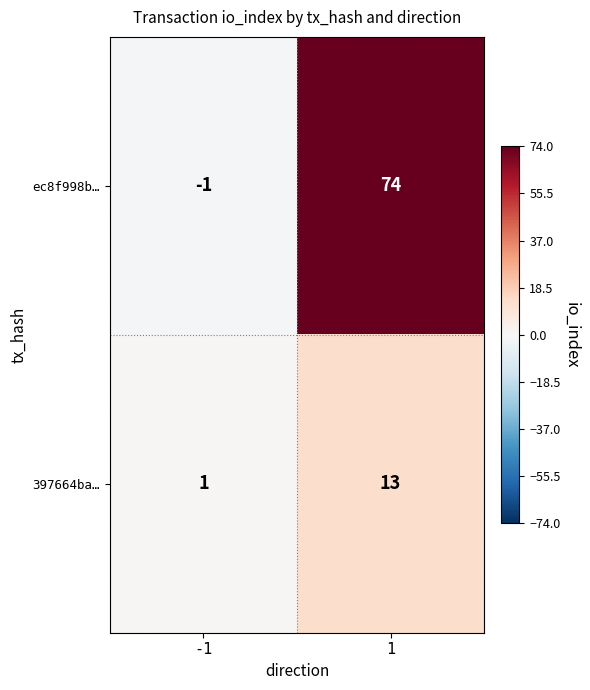

Which series changed the most between -1 and 1?

ec8f998b…